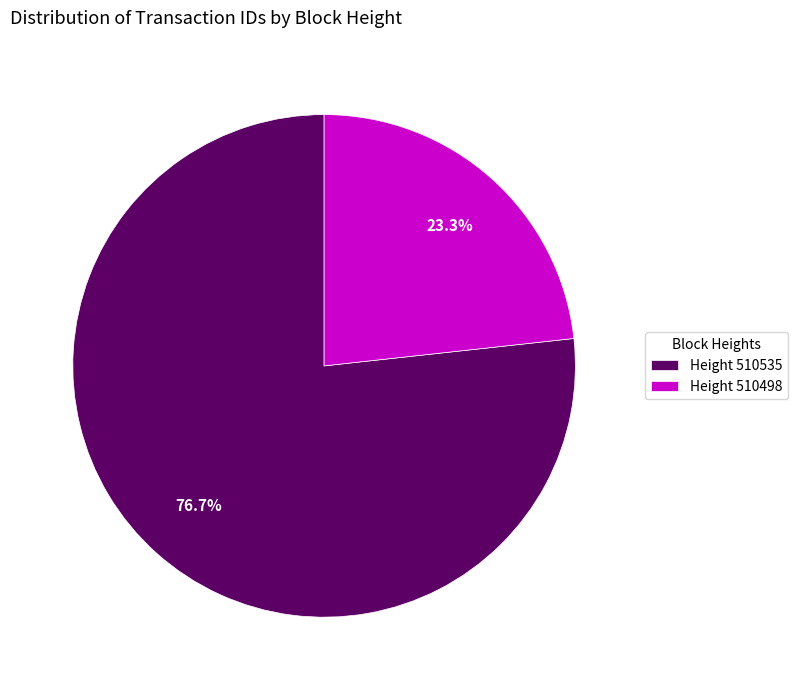

Approximately how many times larger is the value at Height 510535 compared to Height 510498?

3.3